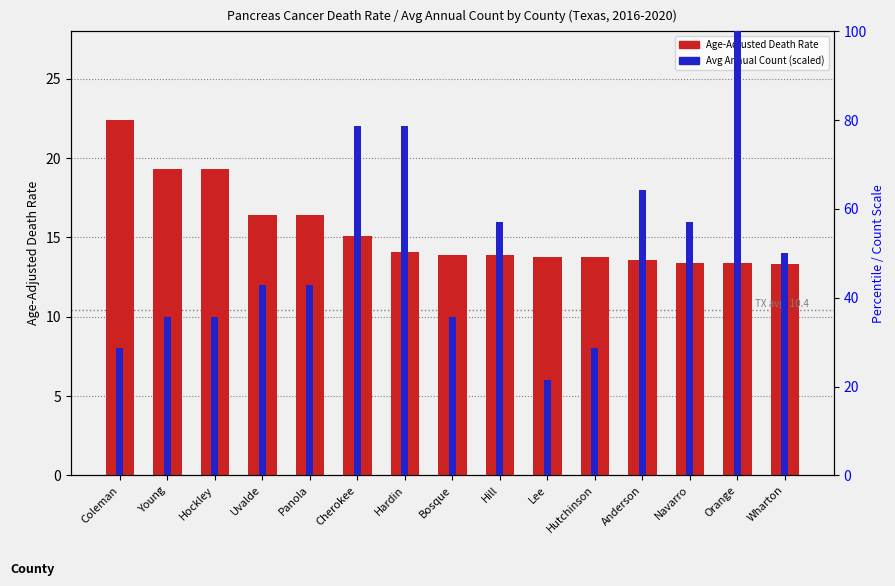

What is the spread (max minus min) of values at Wharton?

36.7